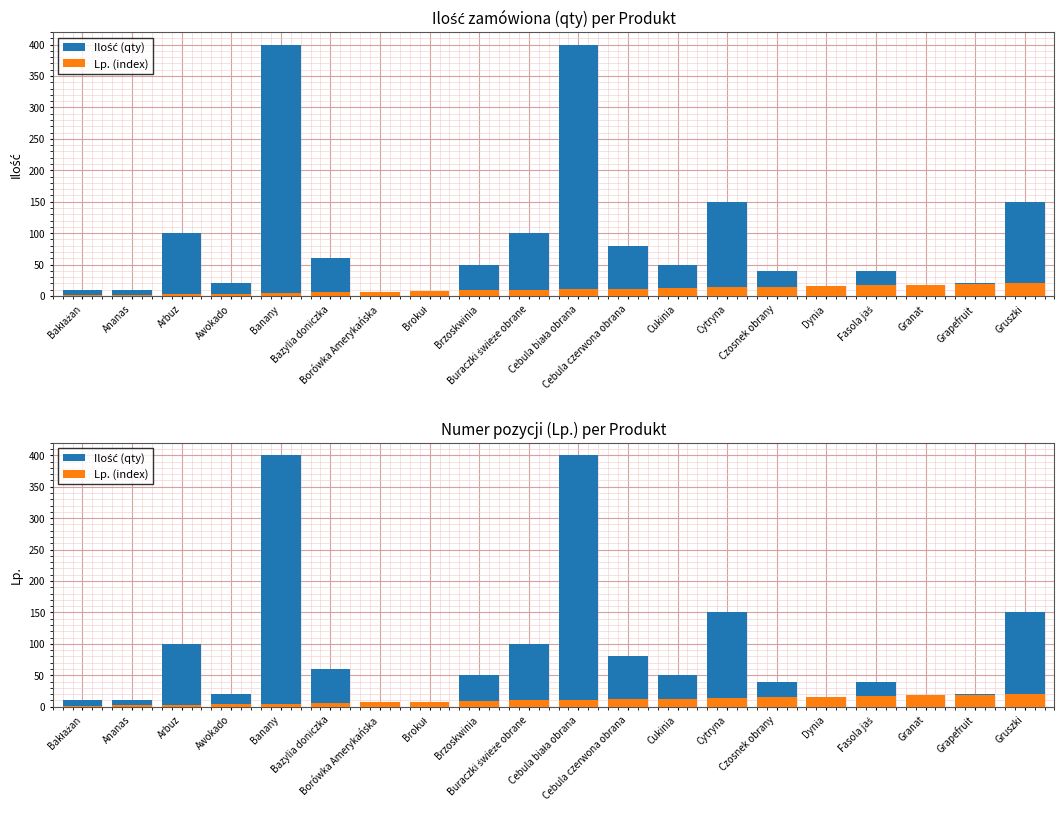

What is the difference between the second highest and second lowest values in the Ilość (qty) series?

395